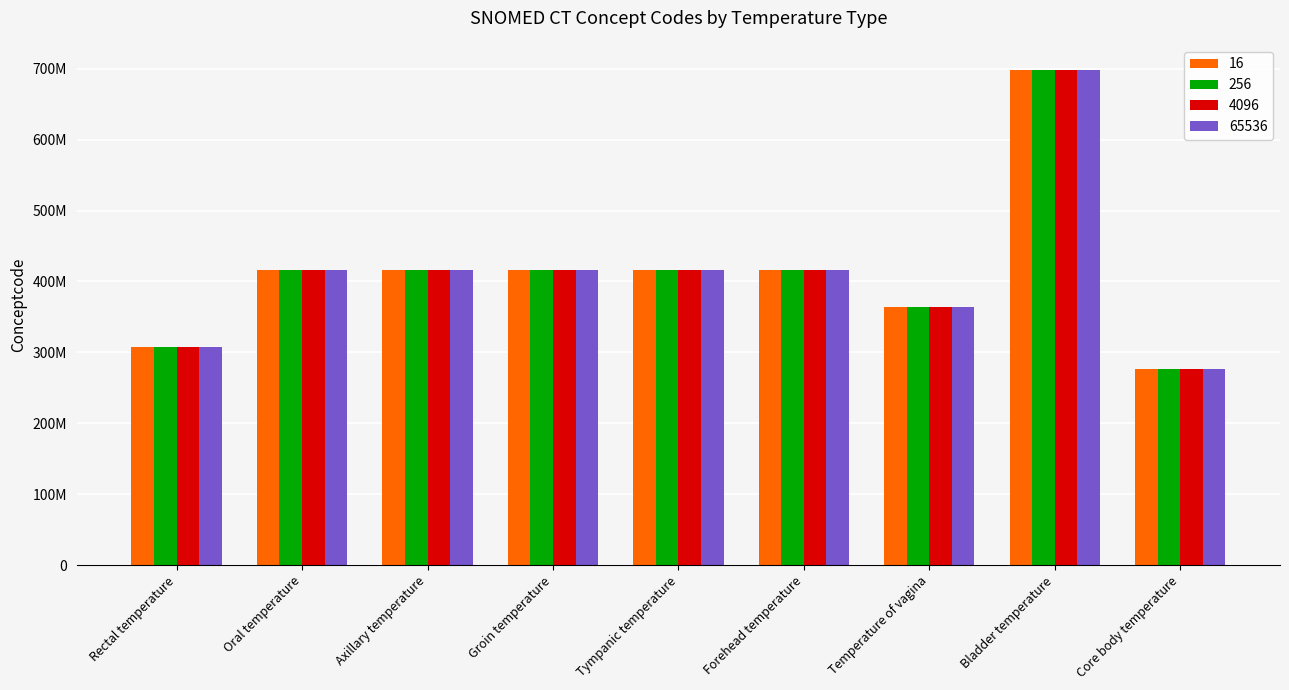

The value of 4096 at Oral temperature is 140905697. True or false?

False